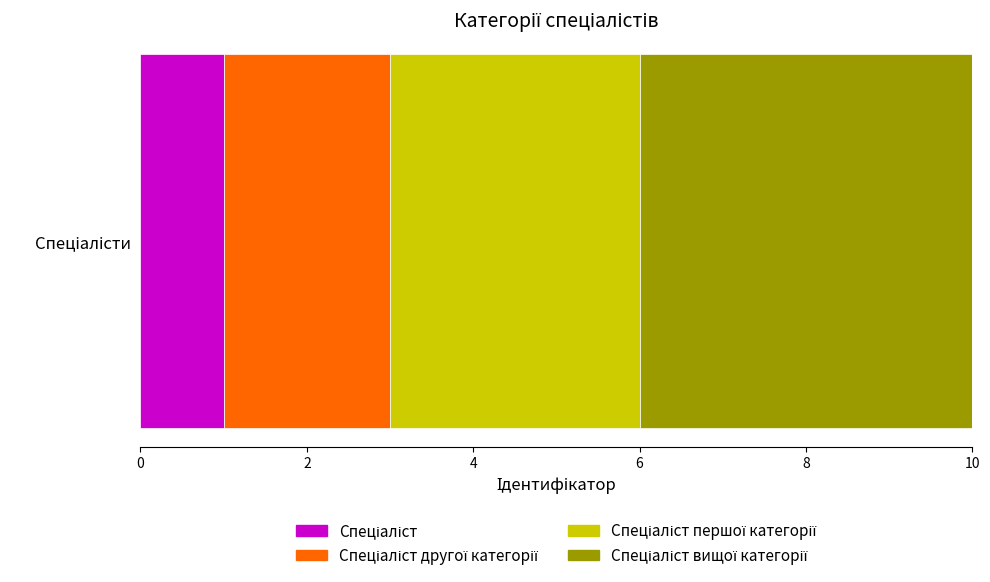

How many distinct data groups are displayed?

4